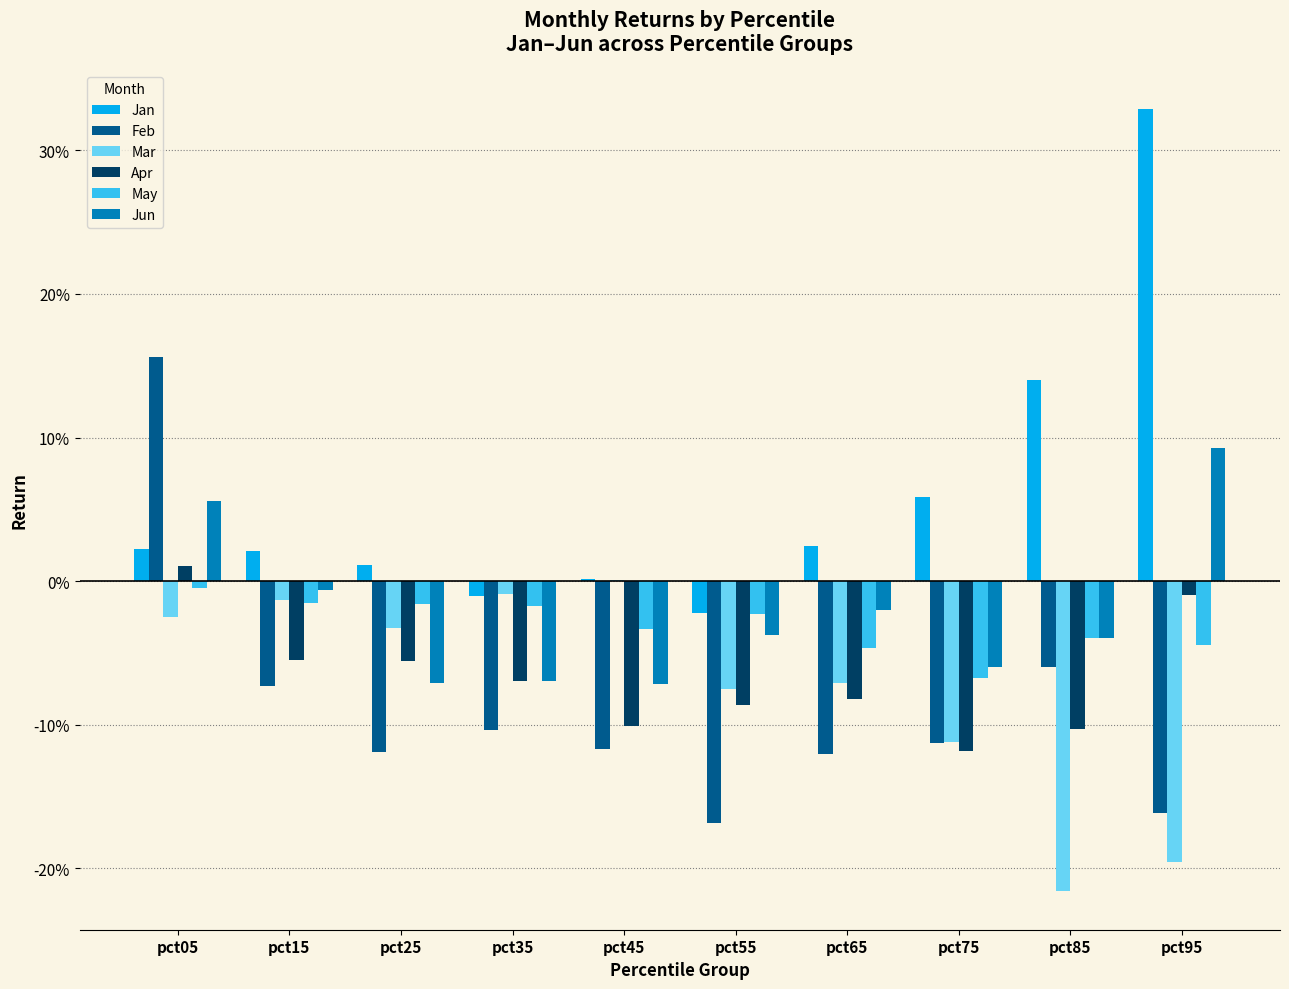

True or false: Apr has a value of -0.0 at pct65.

False